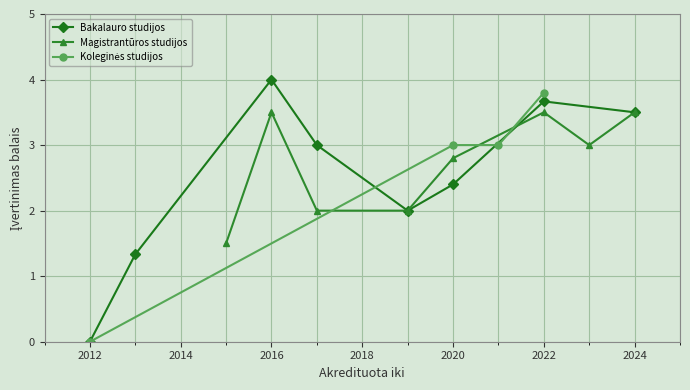

The Bakalauro studijos series shows 4.0 at 2016. True or false?

True